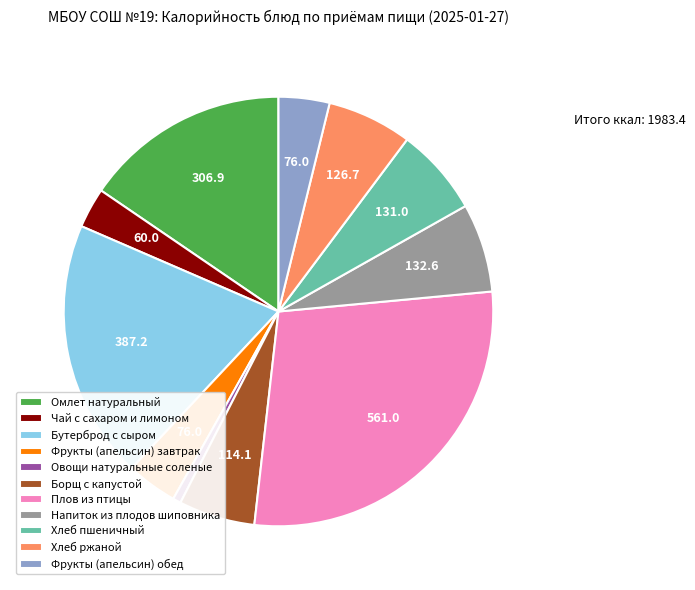

True or false: Хлеб пшеничный accounts for 7% of the total.

True